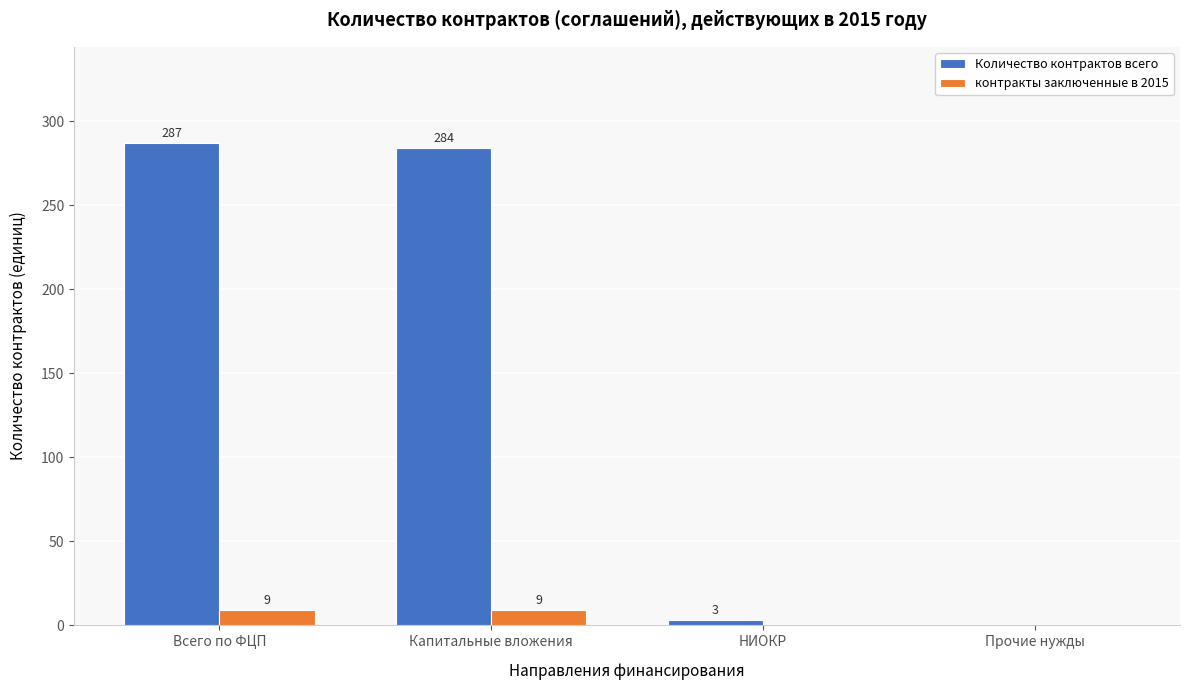

Reading left to right, what are all the values shown in this chart?

Количество контрактов всего: Всего по ФЦП=287	Капитальные вложения=284	НИОКР=3	Прочие нужды=0
контракты заключенные в 2015: Всего по ФЦП=9	Капитальные вложения=9	НИОКР=0	Прочие нужды=0